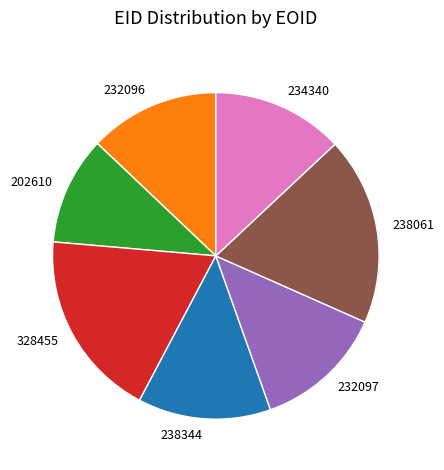

How many segments does this pie chart have?

7